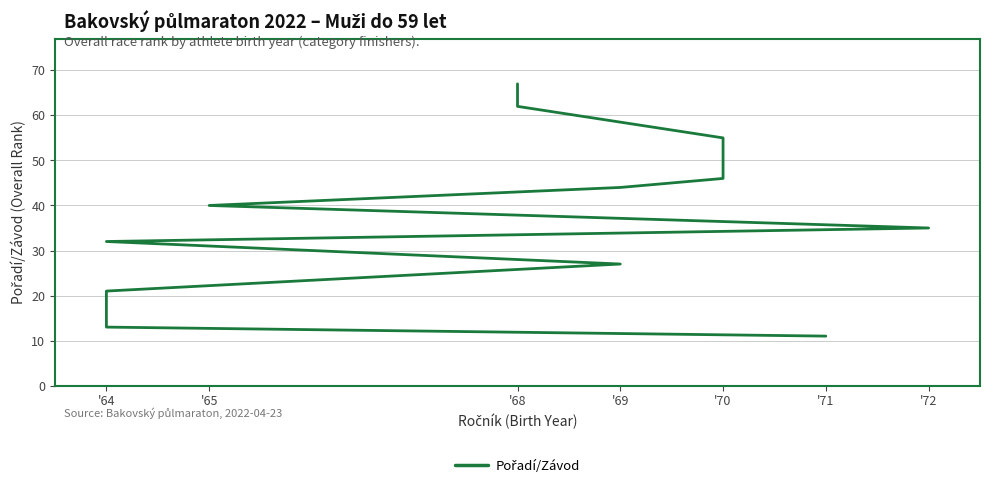

How many series are shown in this chart?

1